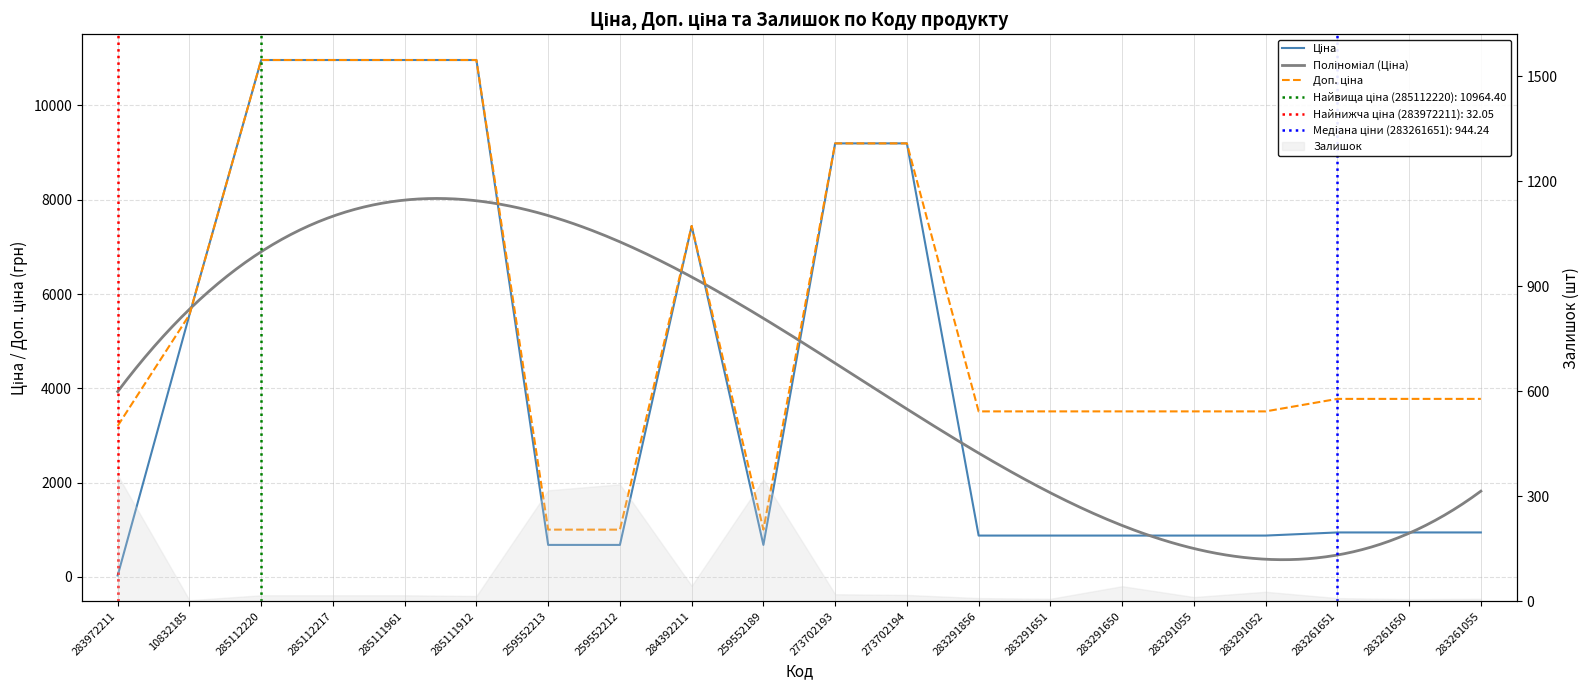

Which category has the highest value across all series?

285112220